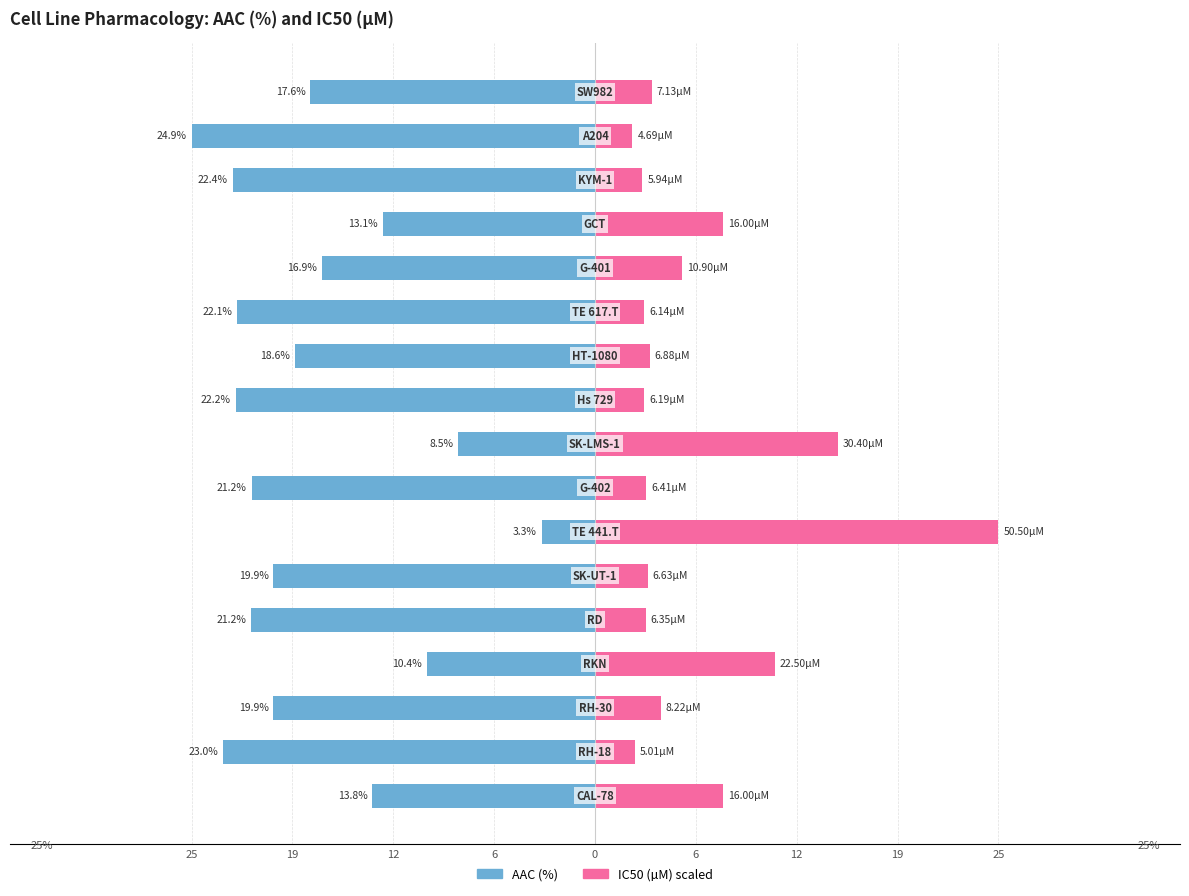

True or false: IC50 (µM) scaled has a value of 0.8 at 12.

False